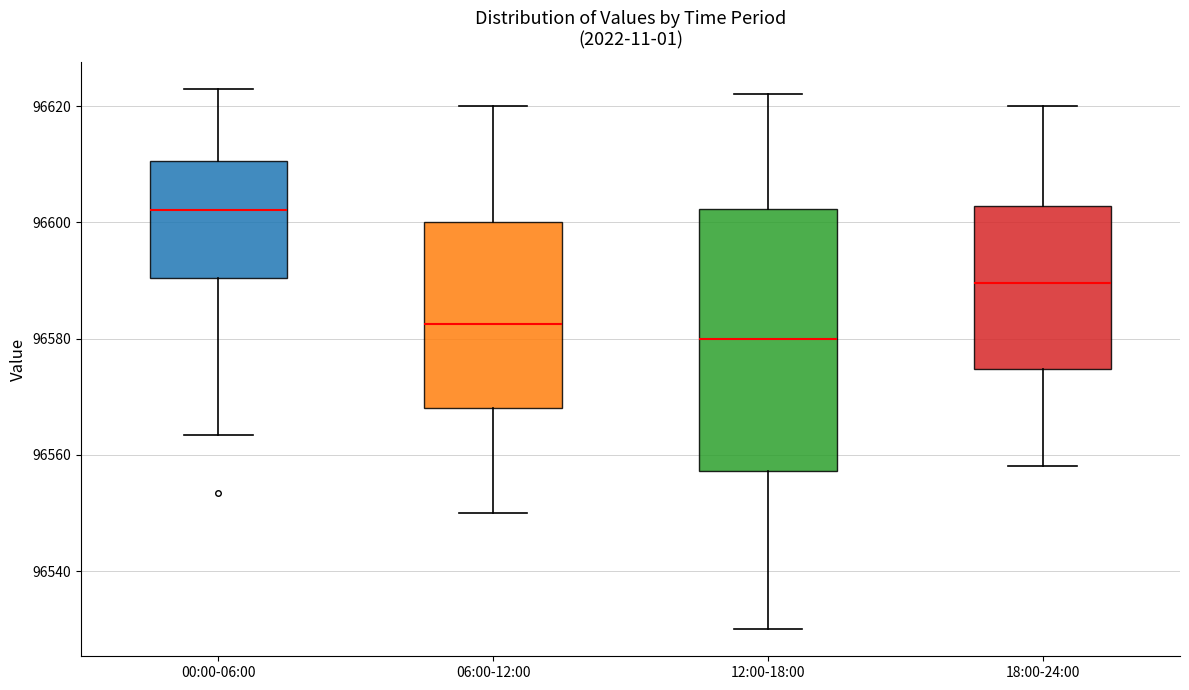

Where is the upper edge of the box for 00:00-06:00 on the y-axis? The values are not printed on the chart, so give them approximately, as read against the axis.

96610